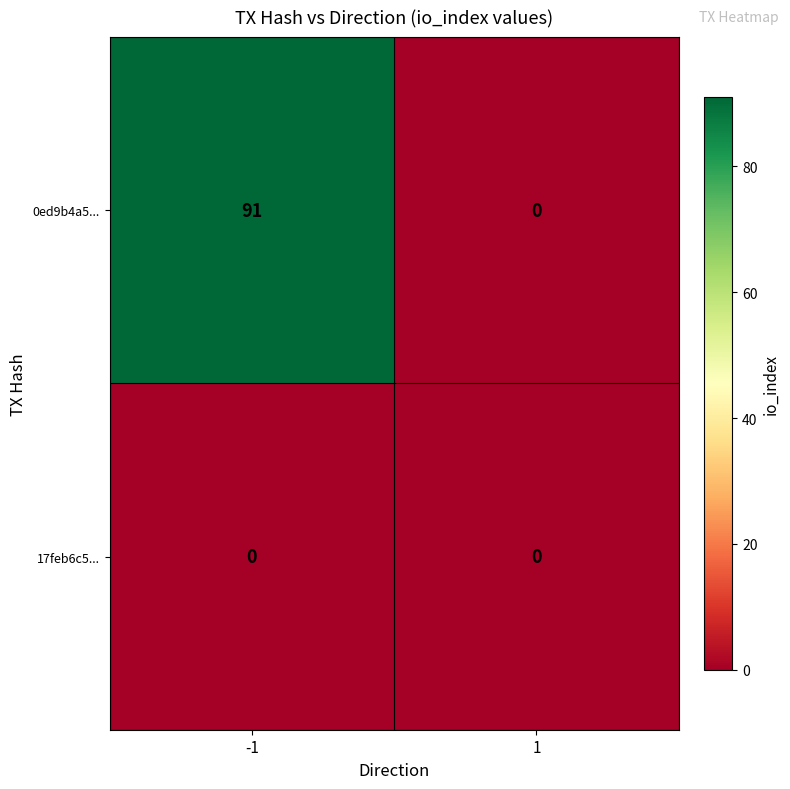

How many distinct data groups are displayed?

2